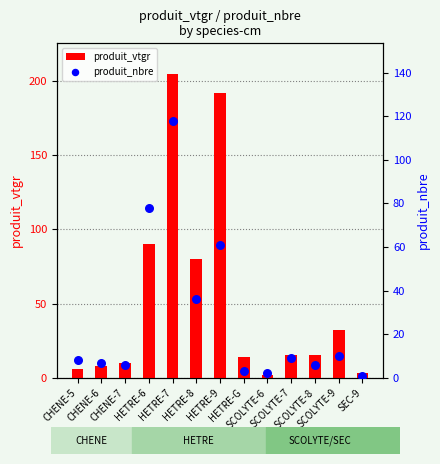

What is the total value across all series at CHENE-7?

15.7